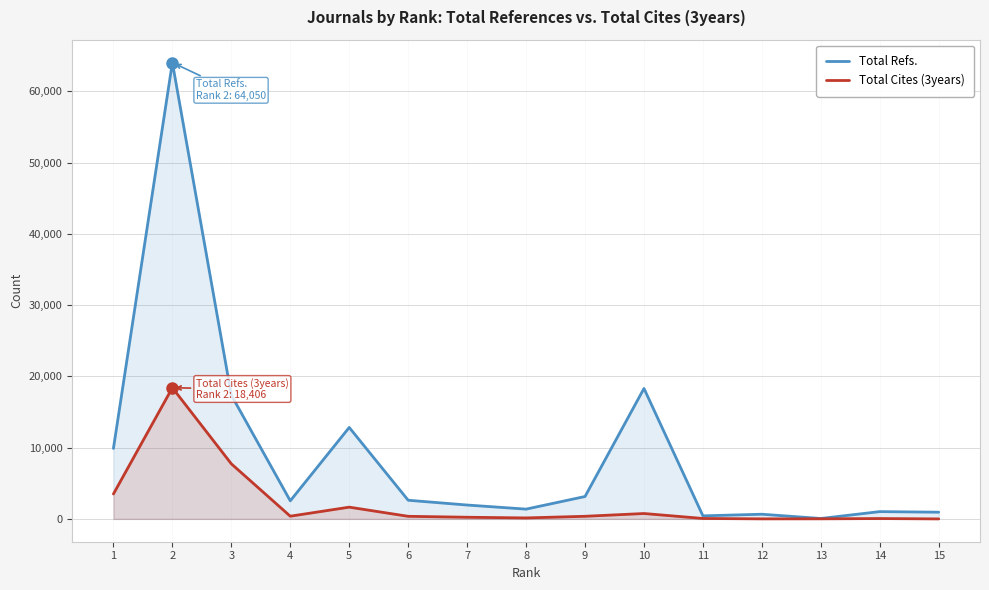

The value of Total Refs. at 11 is 429. True or false?

True